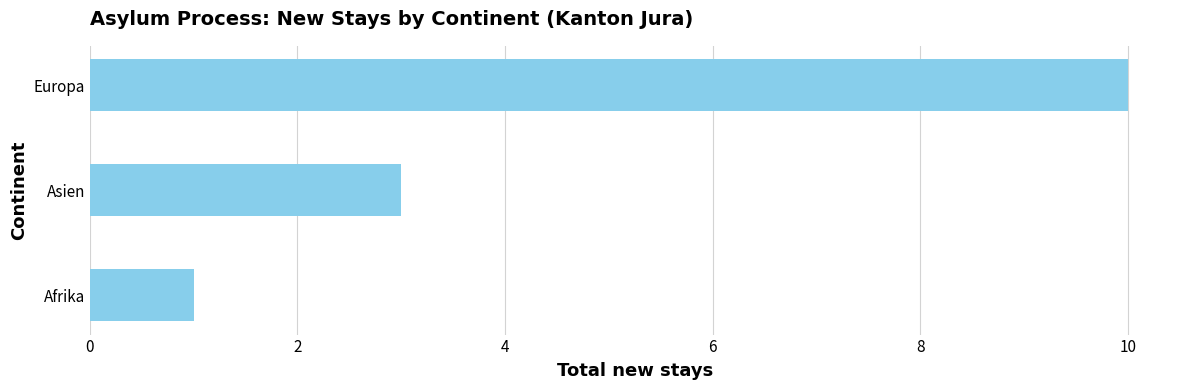

What is the difference between the maximum and minimum values?

9